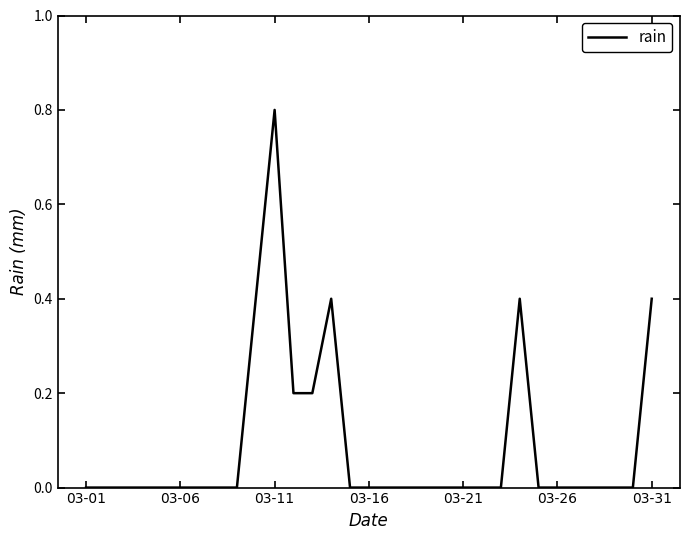

What is the average value?

0.1